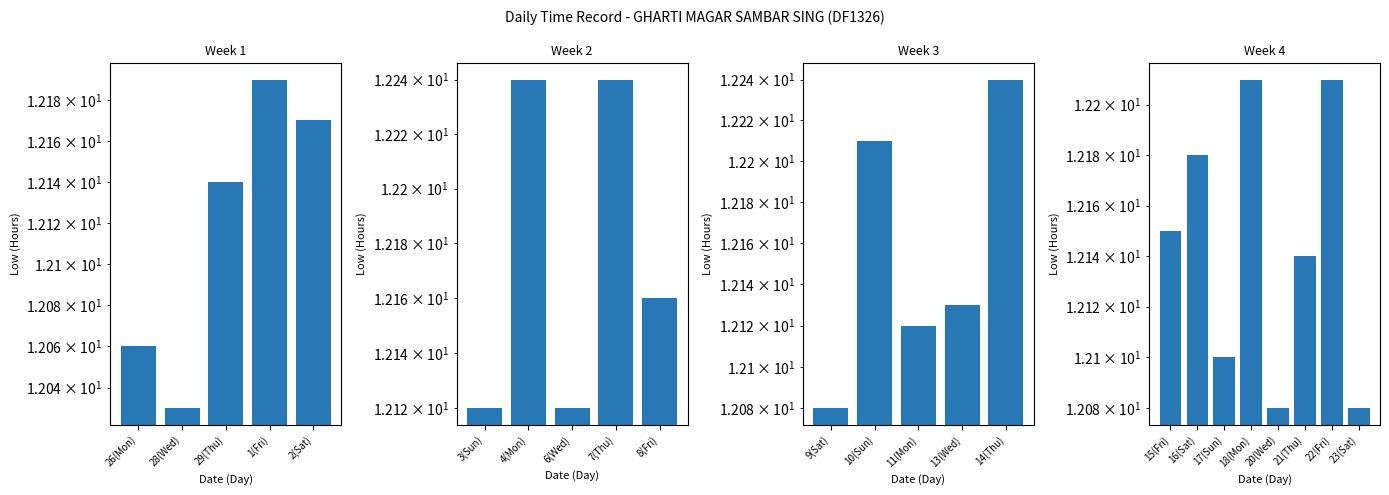

What is the value of the 2nd bar from the left?

12.2